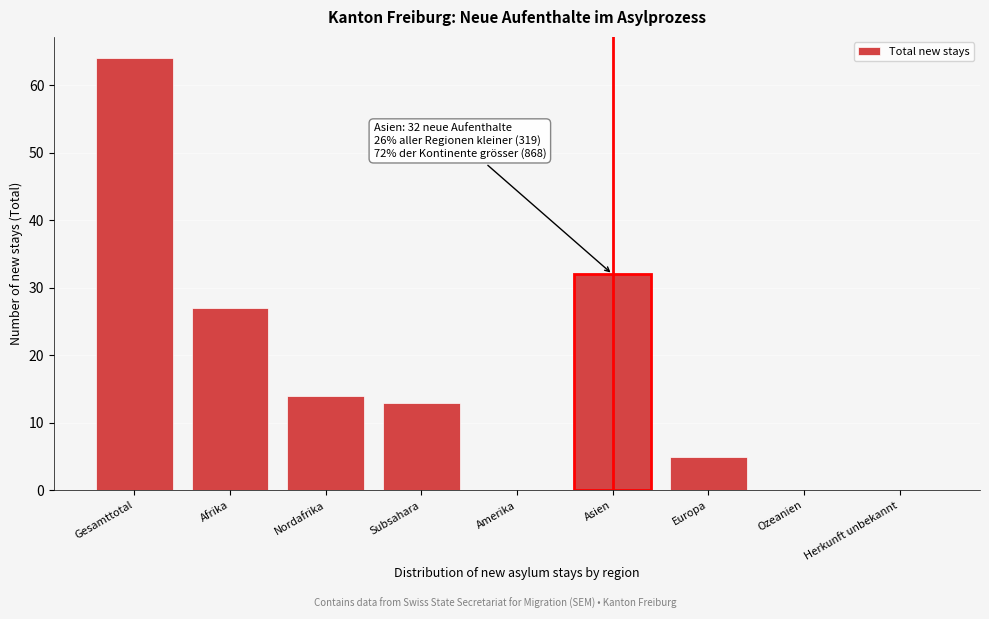

Reading left to right, list all the values displayed in this chart.

Gesamttotal=64	Afrika=27	Nordafrika=14	Subsahara=13	Amerika=0	Asien=32	Europa=5	Ozeanien=0	Herkunft unbekannt=0